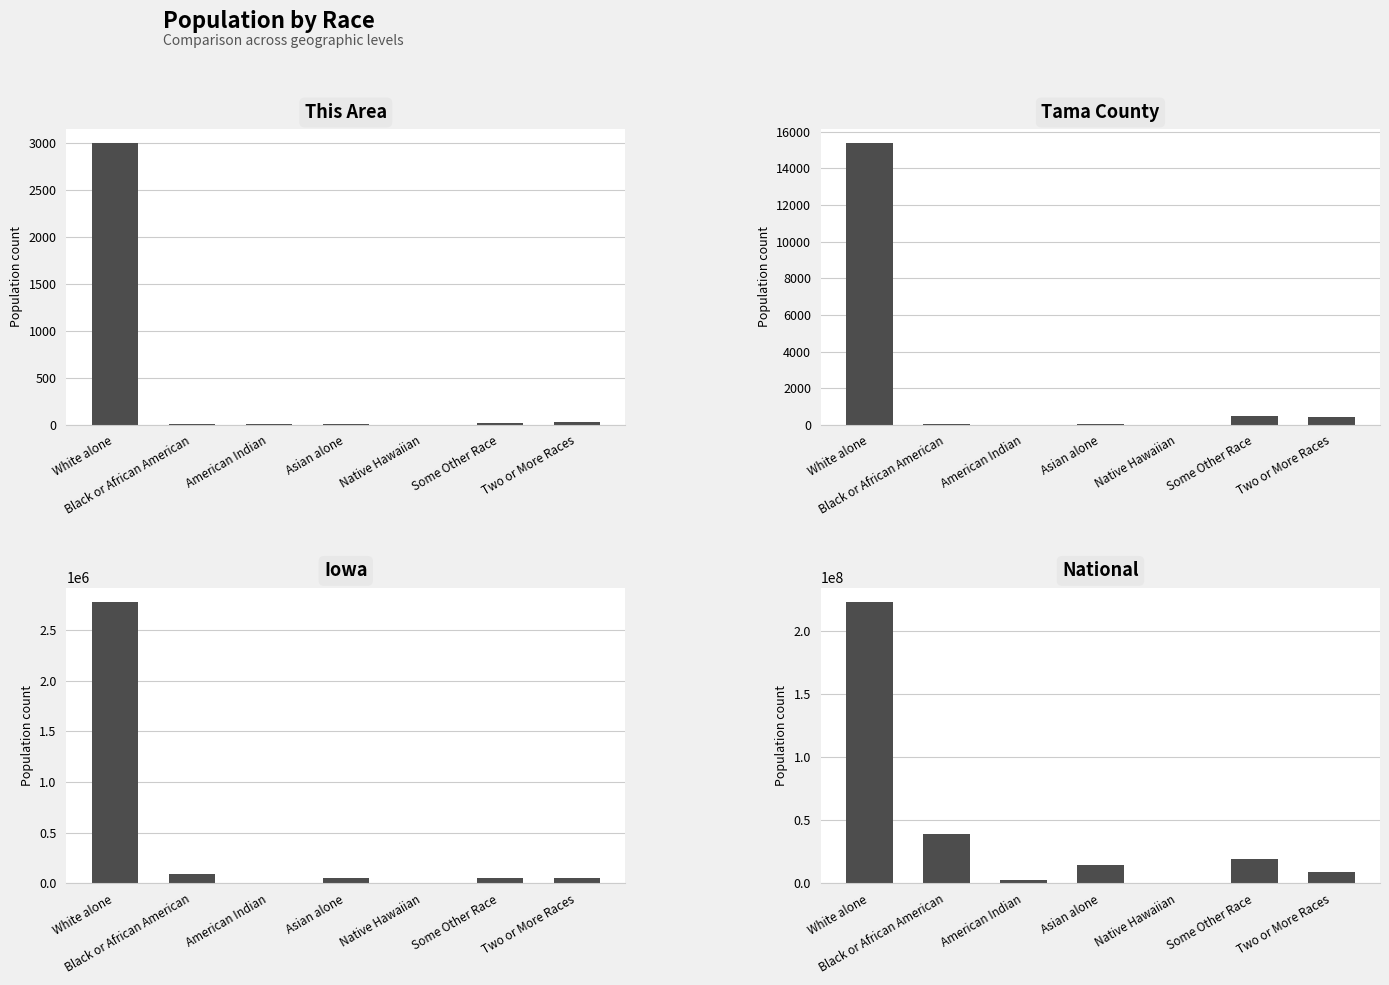

What is the label of the 5th bar from the left?

Native Hawaiian